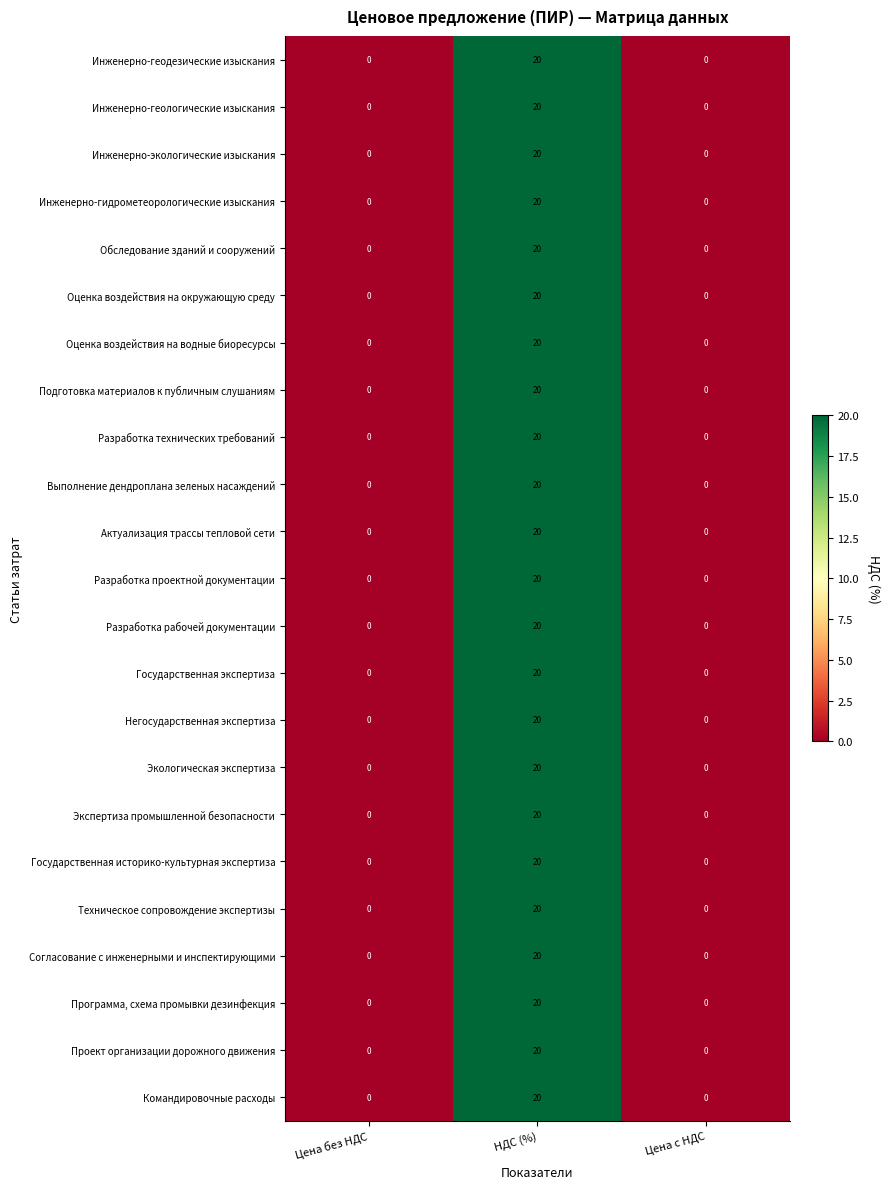

True or false: Актуализация трассы тепловой сети has a value of 0 at Цена без НДС.

True